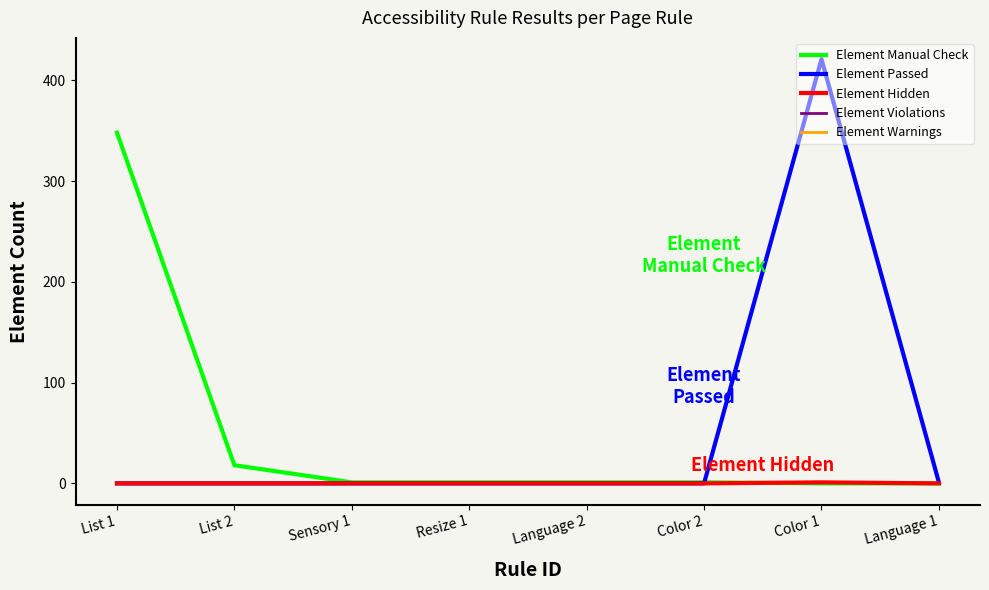

True or false: Element Passed and Element Violations cross at least once.

False